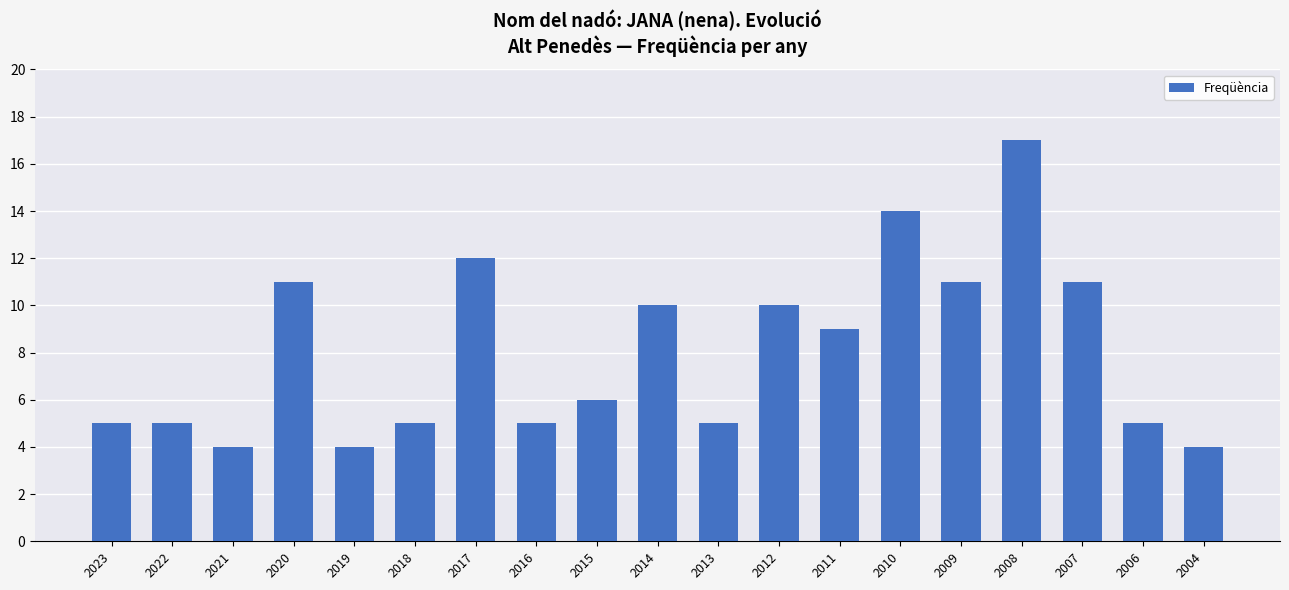

Which category has the highest value across all series?

2008